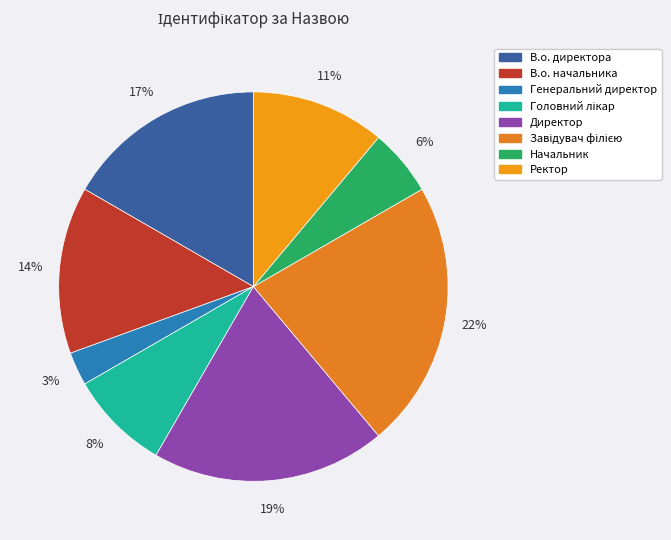

What percentage is the Завідувач філією slice, to the nearest percent?

22%